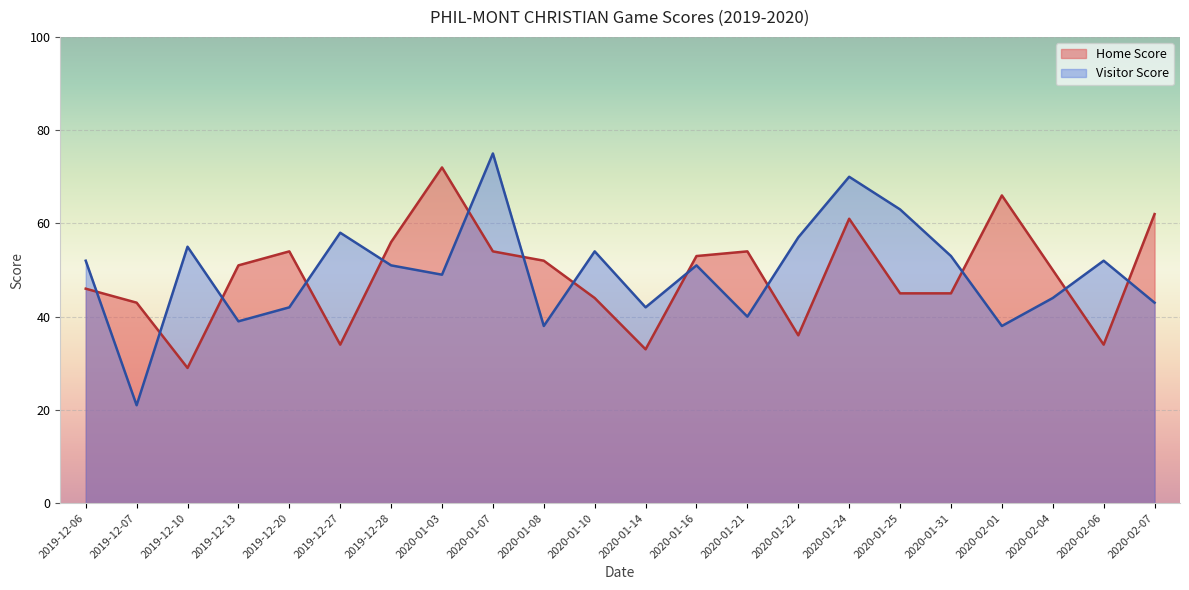

What value does the Visitor Score series have at 2020-02-06, to the nearest 5?

50